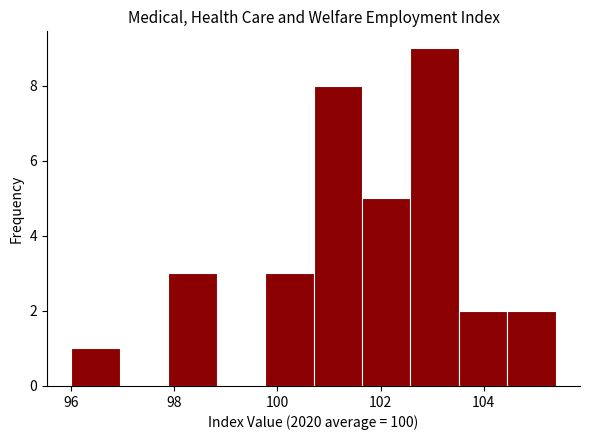

How tall is the bar that spans 97.88 to 98.82 on the x-axis? Neither the bar edges nor the heights are printed on the chart, so give them approximately, as read against the axes.

3